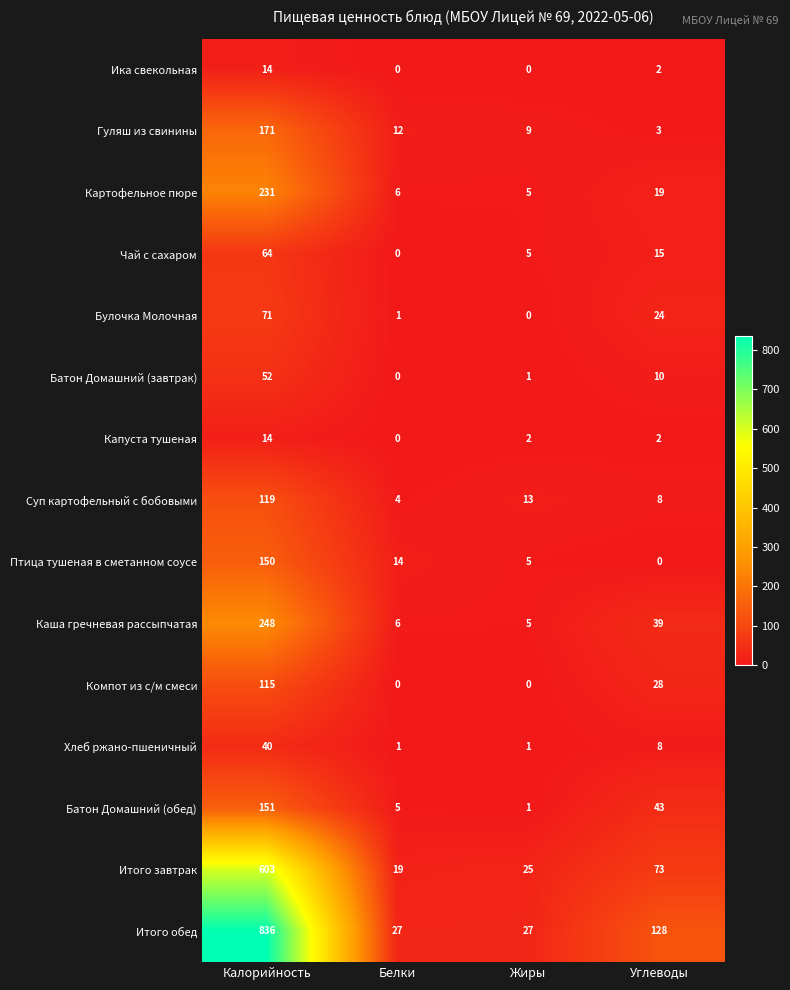

What is the total value across all series at Калорийность?

2879